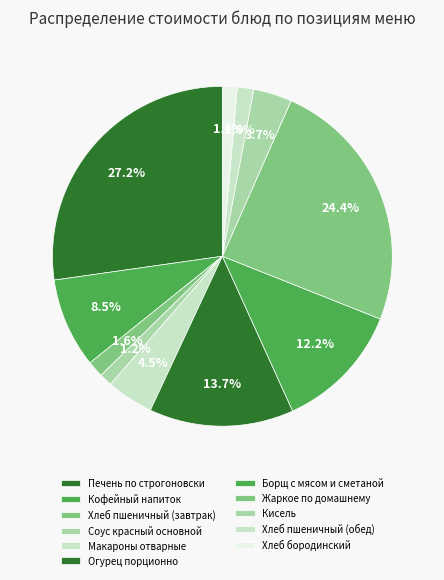

How many segments does this pie chart have?

11